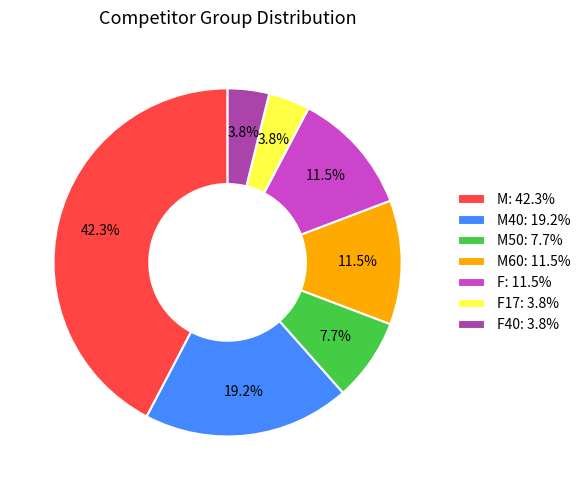

What is the ratio of the value at M60: 11.5% to the value at F: 11.5%?

1.0